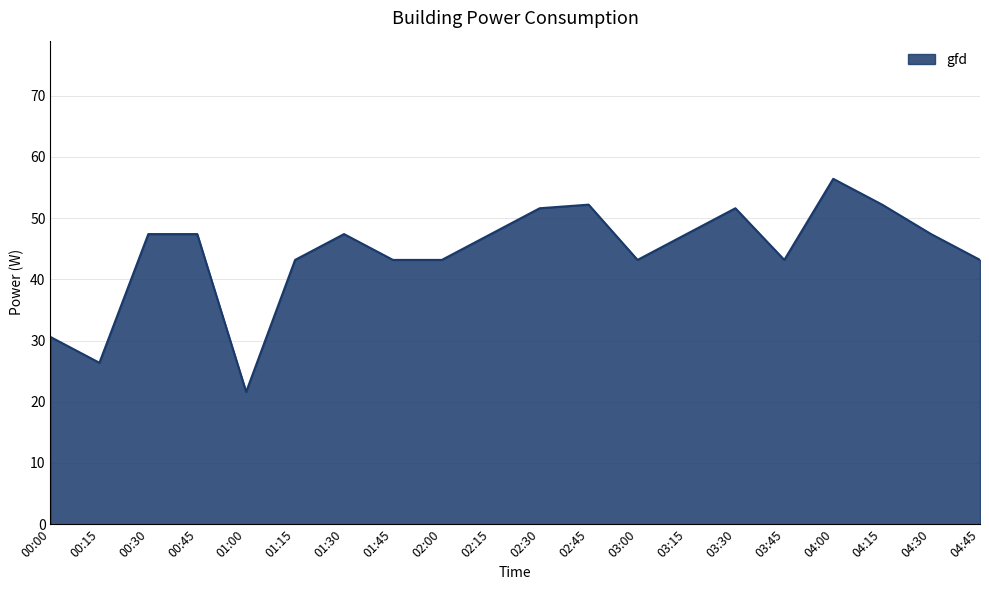

What is the sum of the values at 02:00 and 02:15?

90.6